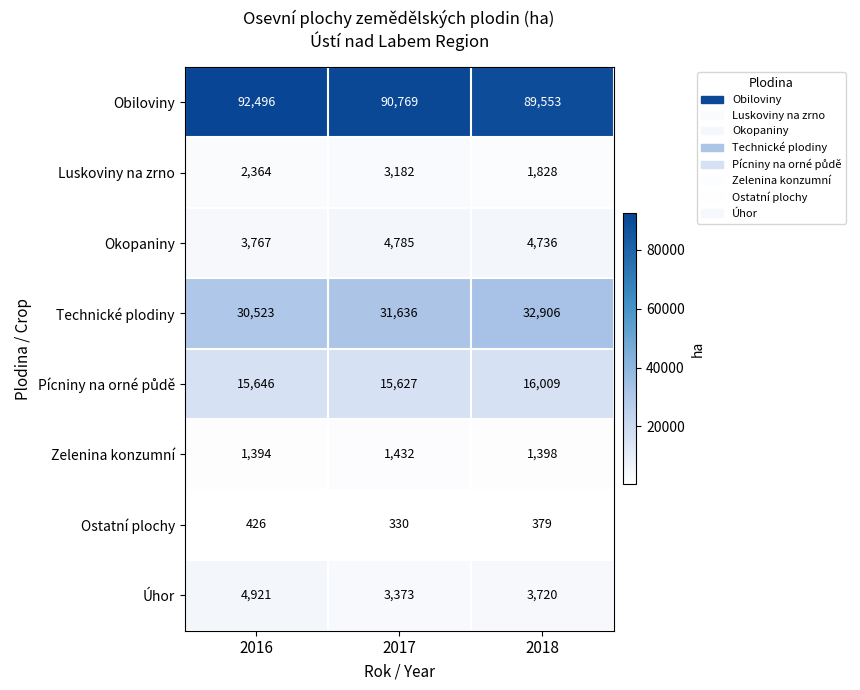

What is the sum of all Technické plodiny values?

95065